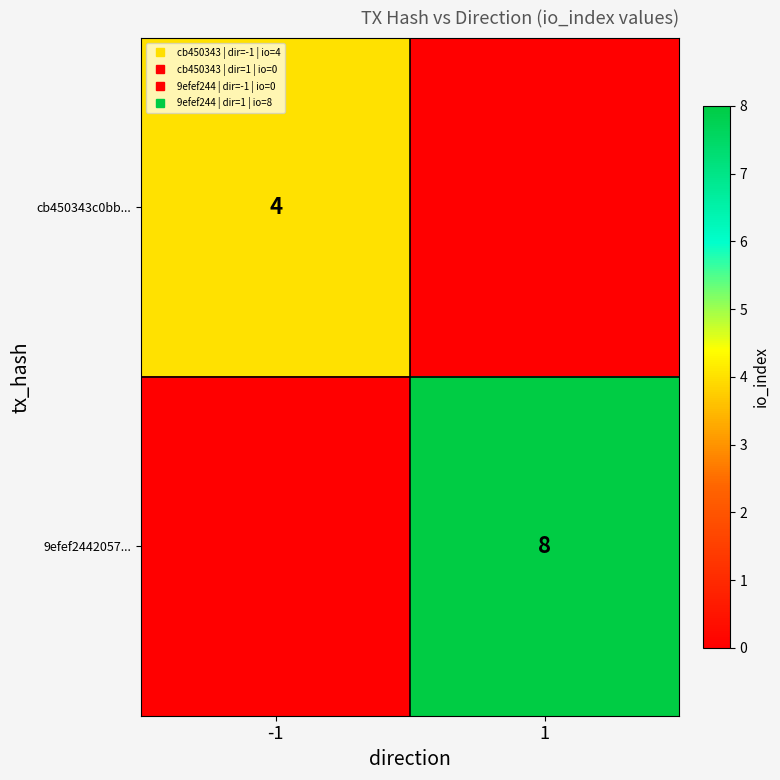

Count the number of categories in the chart.

2